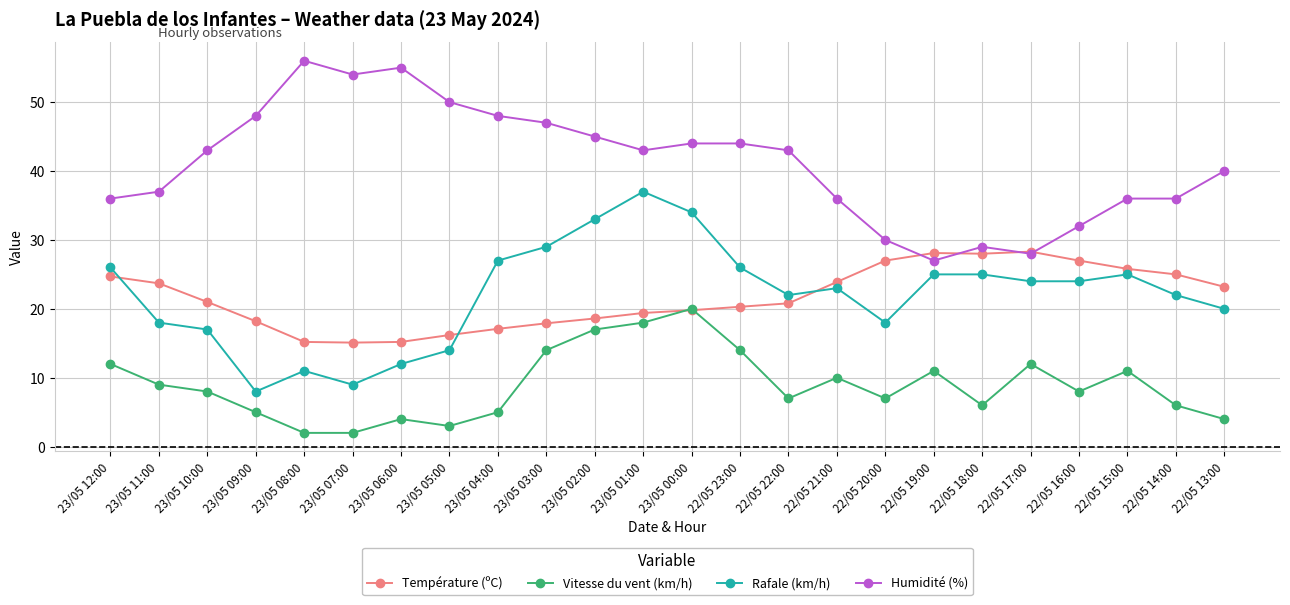

What is the difference between the highest and lowest values at 23/05 02:00?

28.0